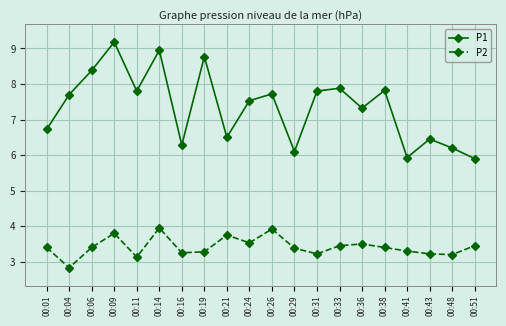

At which label does P2 first exceed 3?

00:01